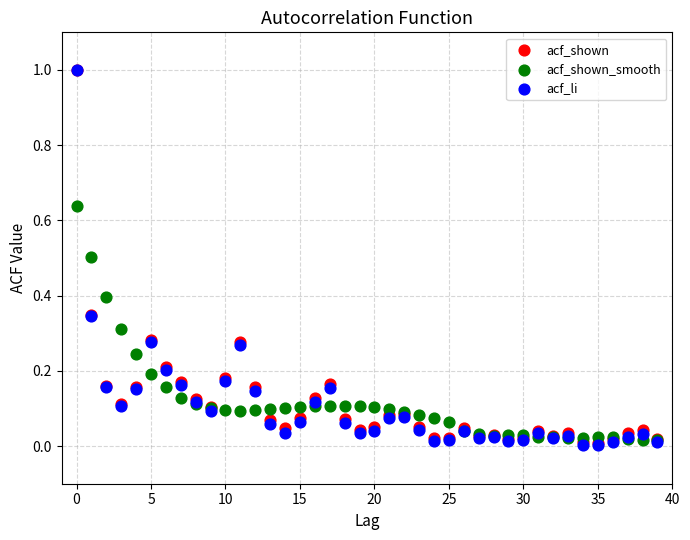

What are all the series names shown in the legend?

acf_shown, acf_shown_smooth, acf_li